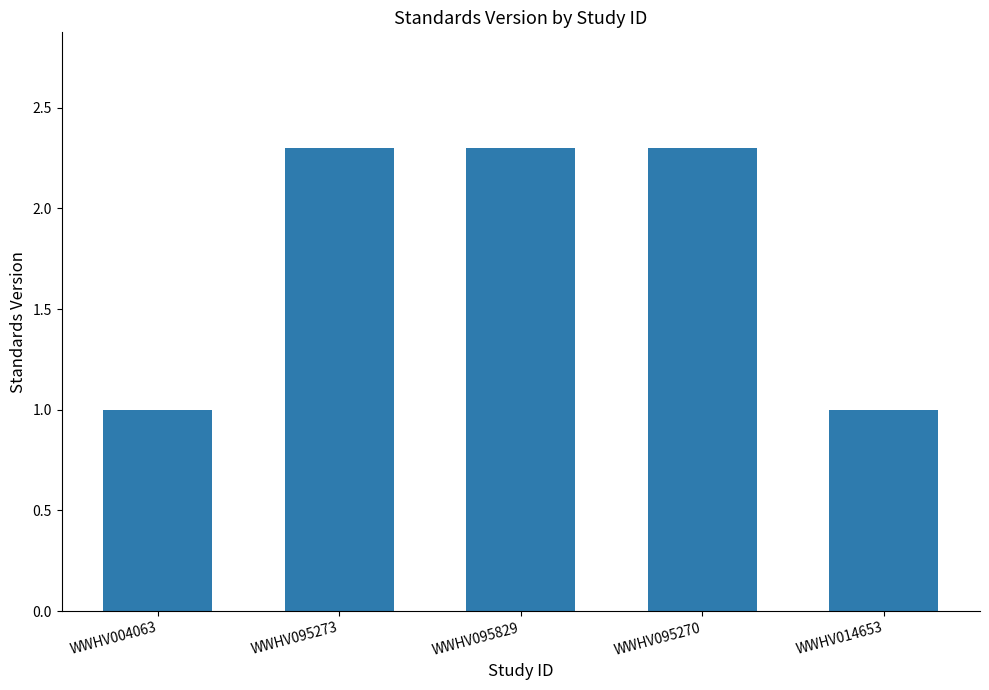

Read the value at WWHV095270.

2.3